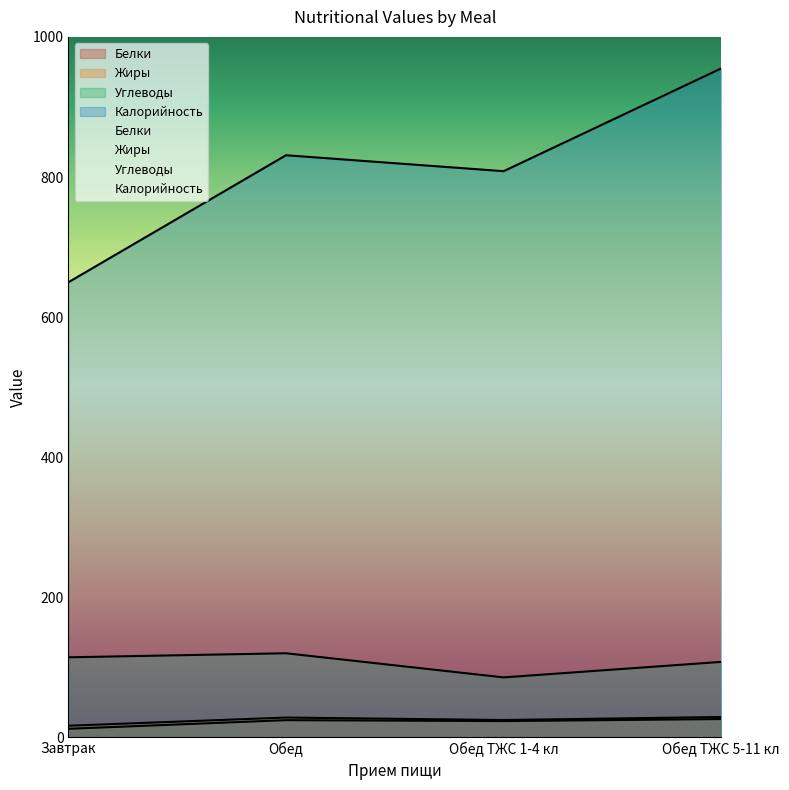

At which label is Жиры closest to 22?

Обед ТЖС 1-4 кл